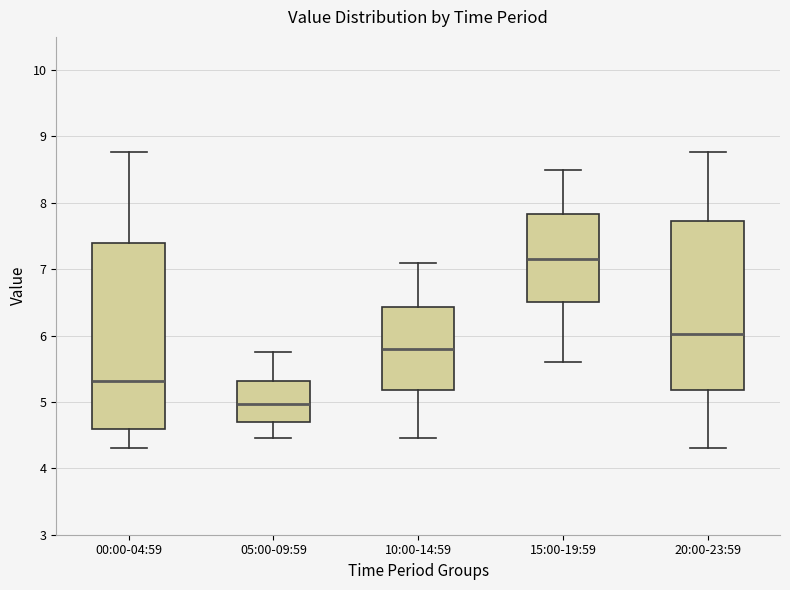

Where does the upper whisker of the box for 10:00-14:59 end on the y-axis? The values are not printed on the chart, so give them approximately, as read against the axis.

7.1